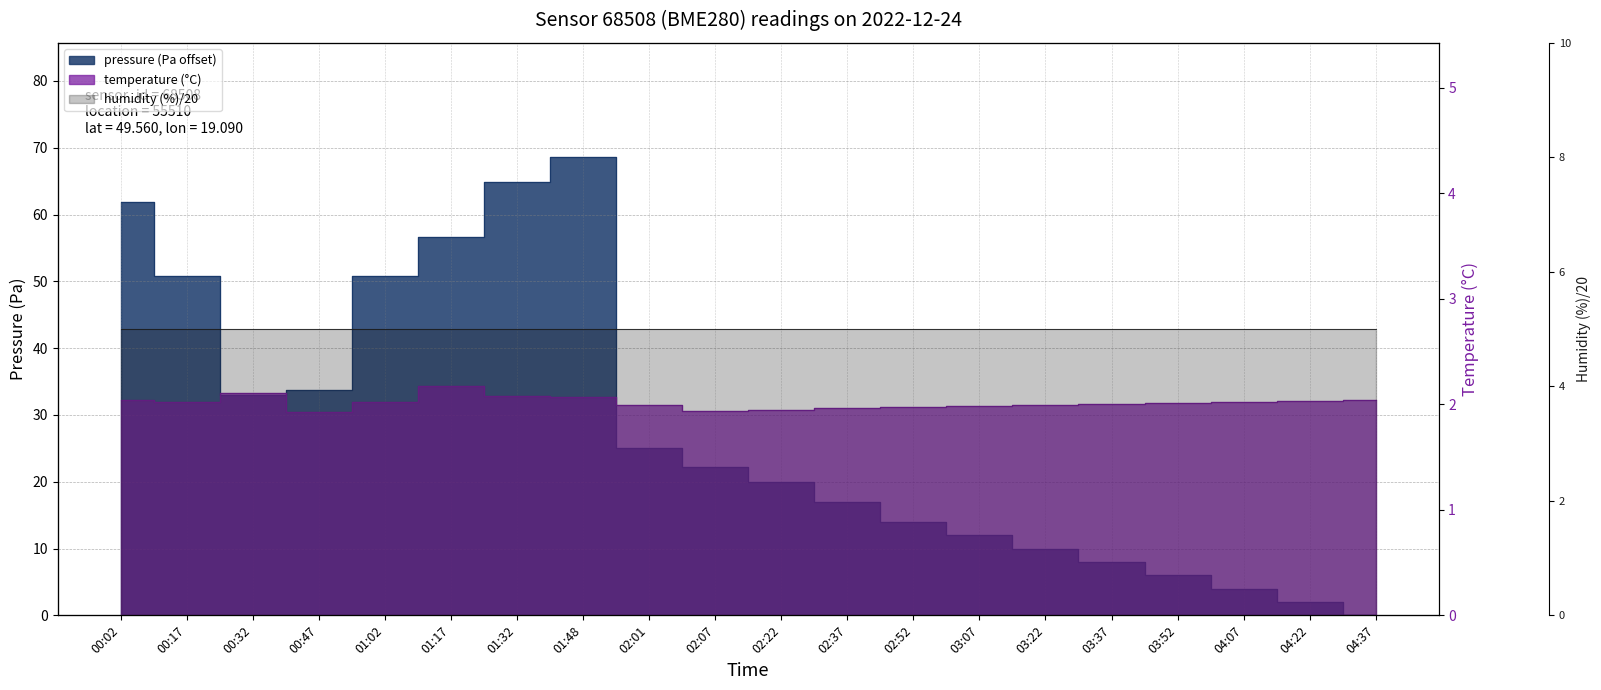

Where does the pressure series first go above 22?

00:02